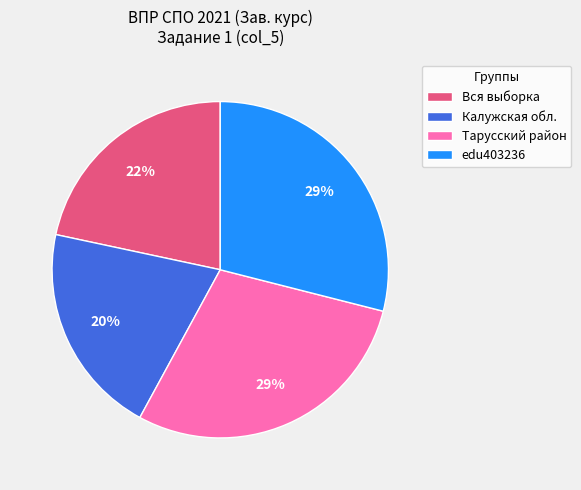

Approximately how many times larger is the value at Тарусский район compared to Вся выборка?

1.3